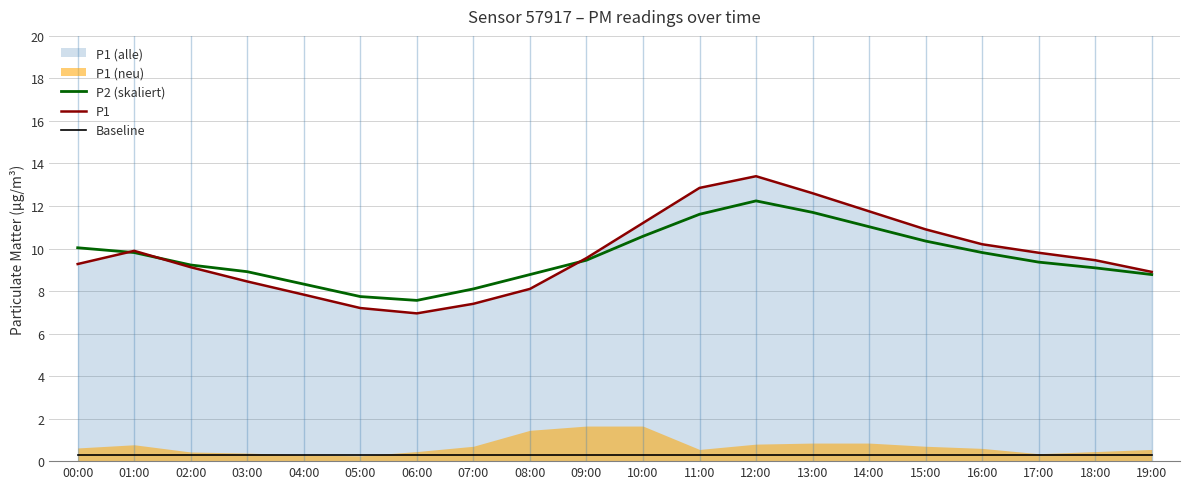

At how many categories does at least one series exceed 7?

20